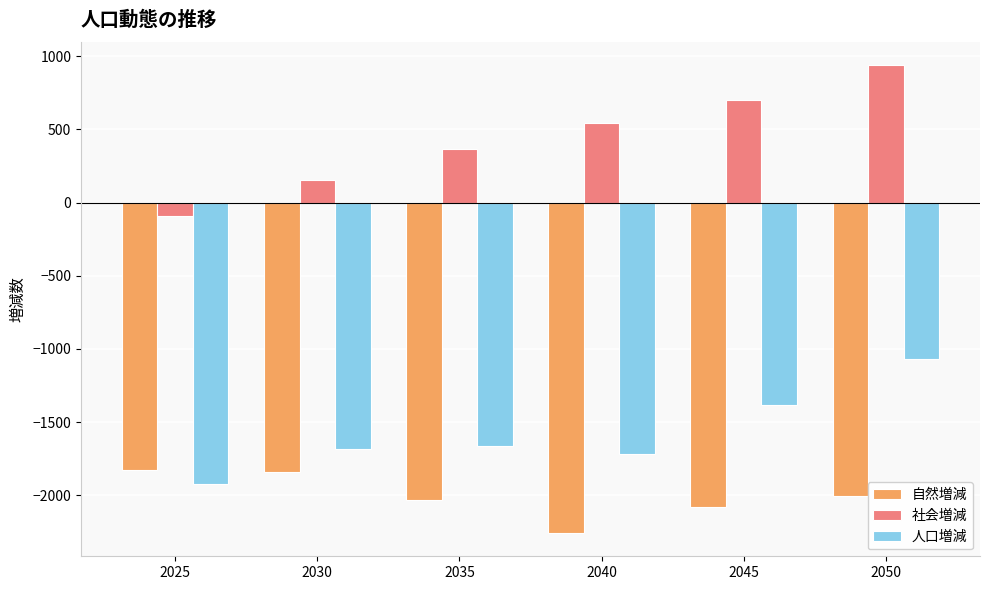

The value of 人口増減 at 2025 is -1043.1. True or false?

False